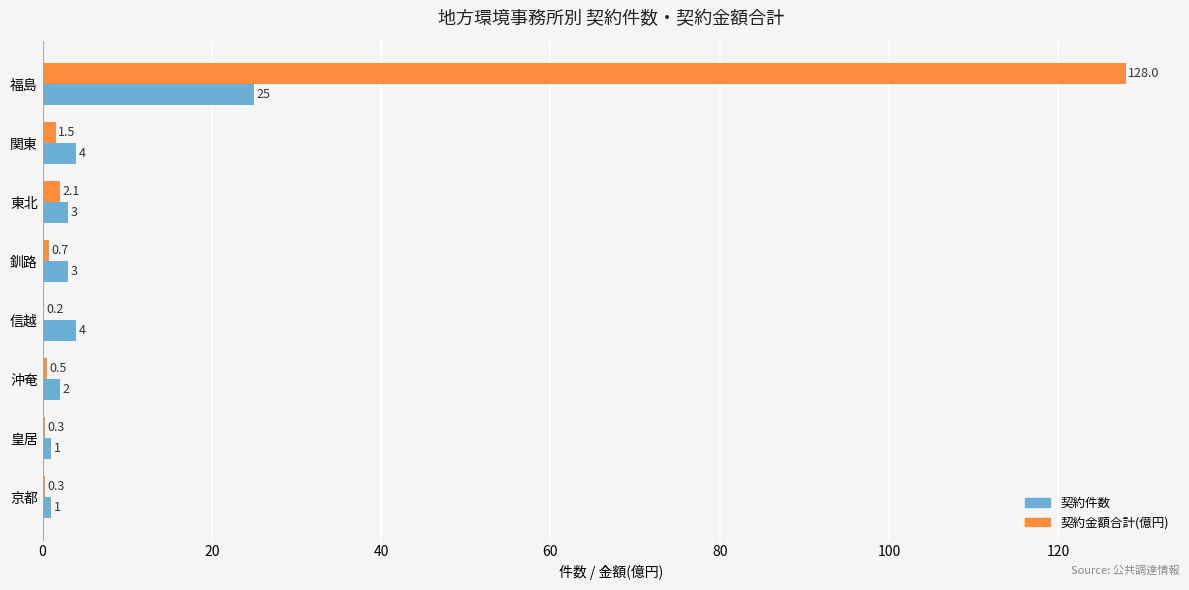

Which category has the highest value across all series?

福島